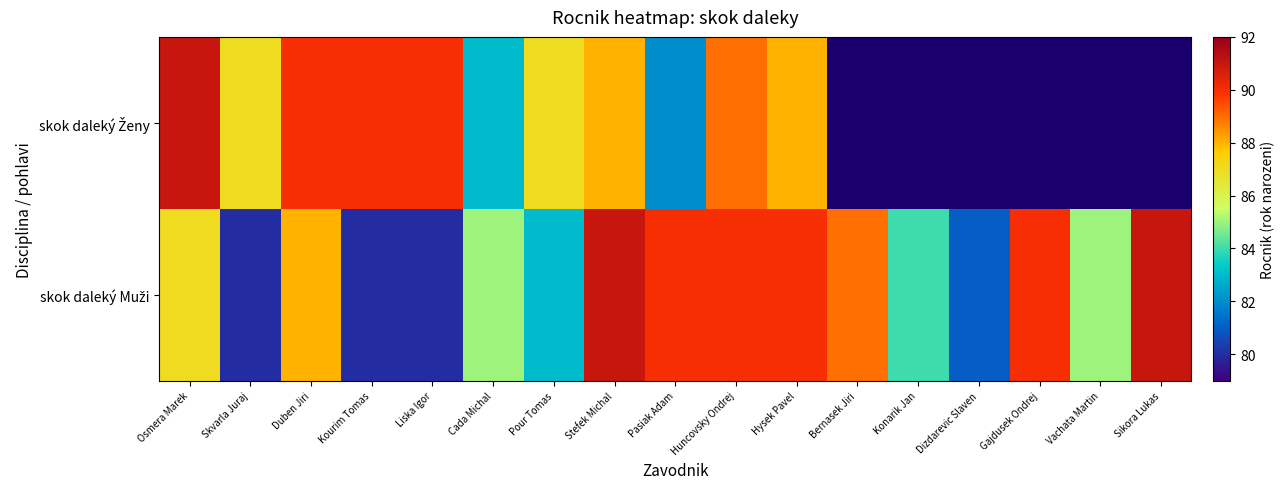

Is the value of skok daleký Ženy at Huncovsky Ondrej greater than the value of skok daleký Muži at Kourim Tomas?

Yes